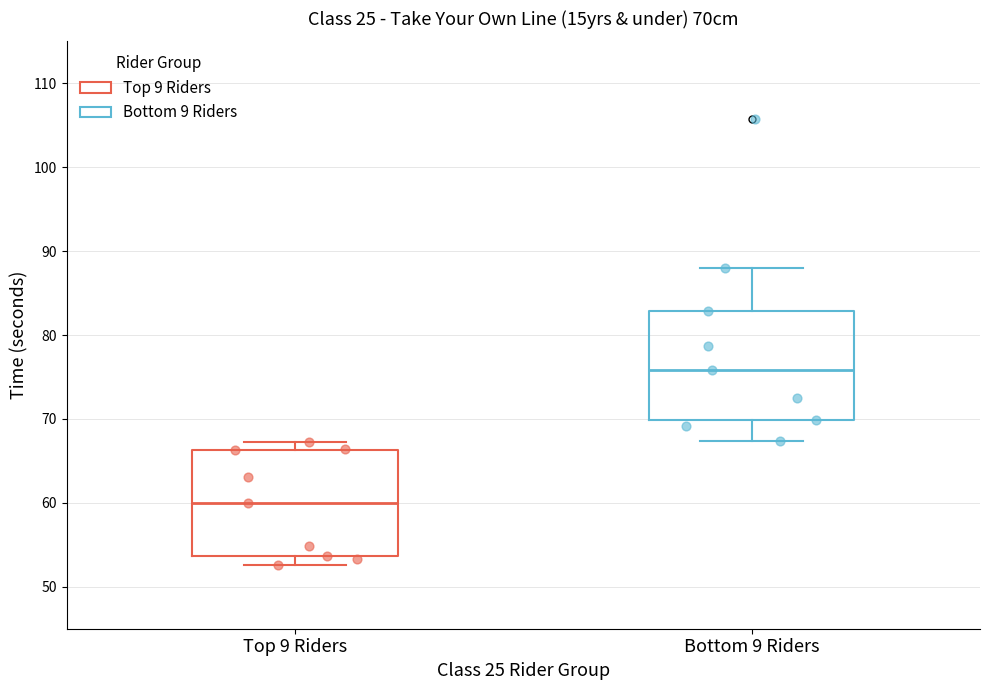

Which box has the highest median line?

Bottom 9 Riders